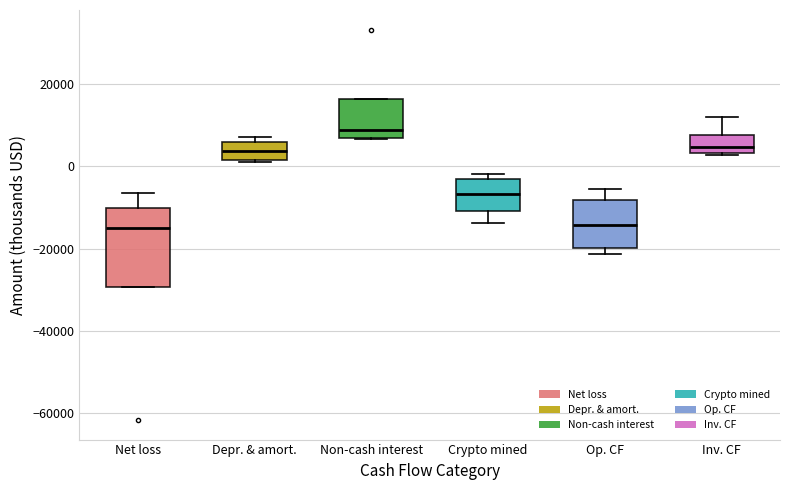

Reading left to right, transcribe this box plot: for each box, give where its median line is, the range the box spans, and where its two whiskers end, as read against the y-axis. The values are not printed on the chart, so give them approximately, as read against the axis.

Net loss: median -14000, box -30000 to -10000, whiskers -30000 to -6000
Depr. & amort.: median 4000, box 2000 to 6000, whiskers 2000 to 8000
Non-cash interest: median 8000, box 6000 to 16000, whiskers 6000 to 16000
Crypto mined: median -6000, box -10000 to -4000, whiskers -14000 to -2000
Op. CF: median -14000, box -20000 to -8000, whiskers -22000 to -6000
Inv. CF: median 4000 (just above the box's lower edge), box 4000 to 8000, whiskers 2000 to 12000